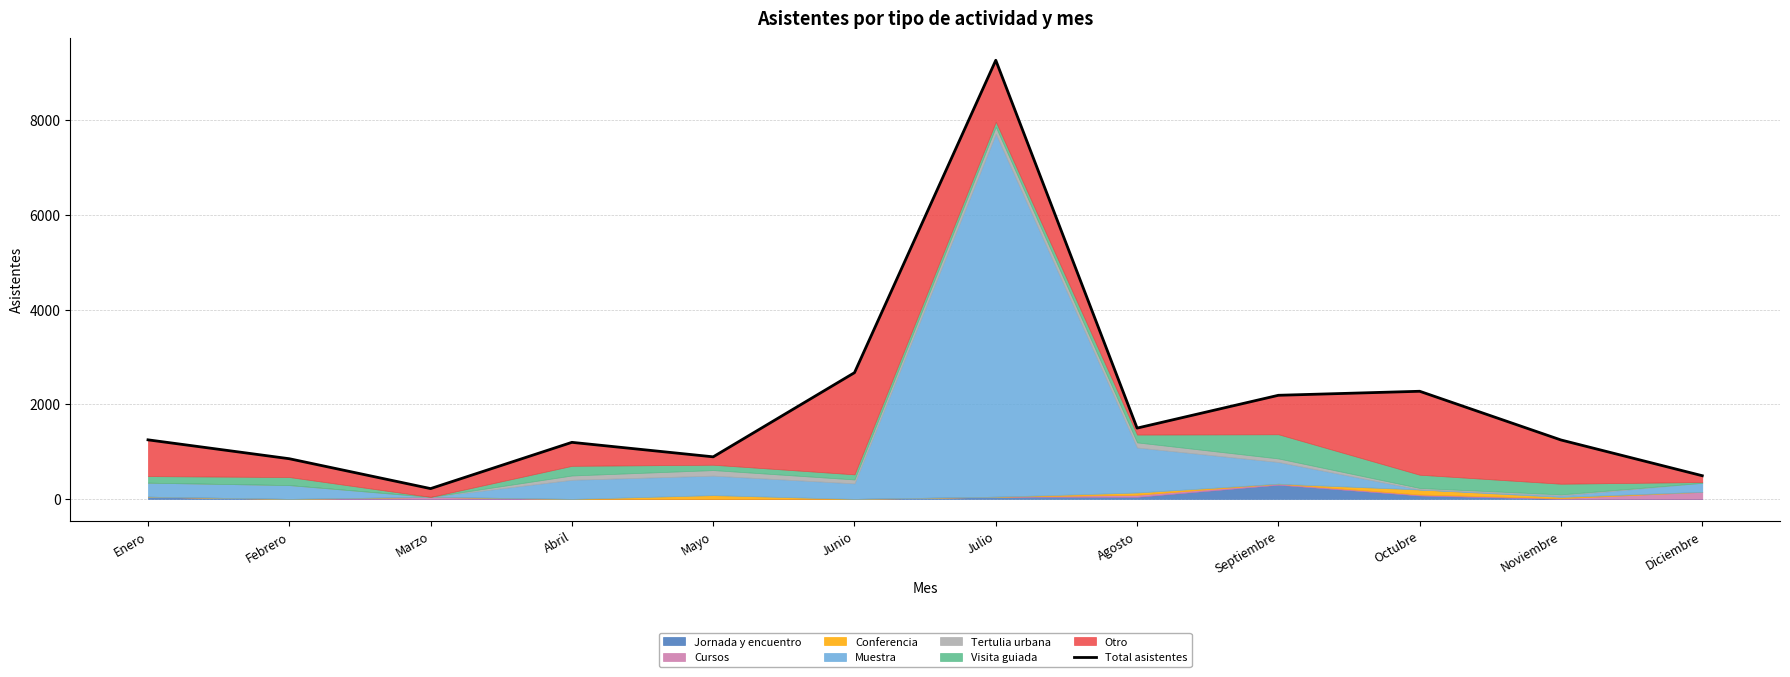

Is it true that the value at Julio is 15420?

False